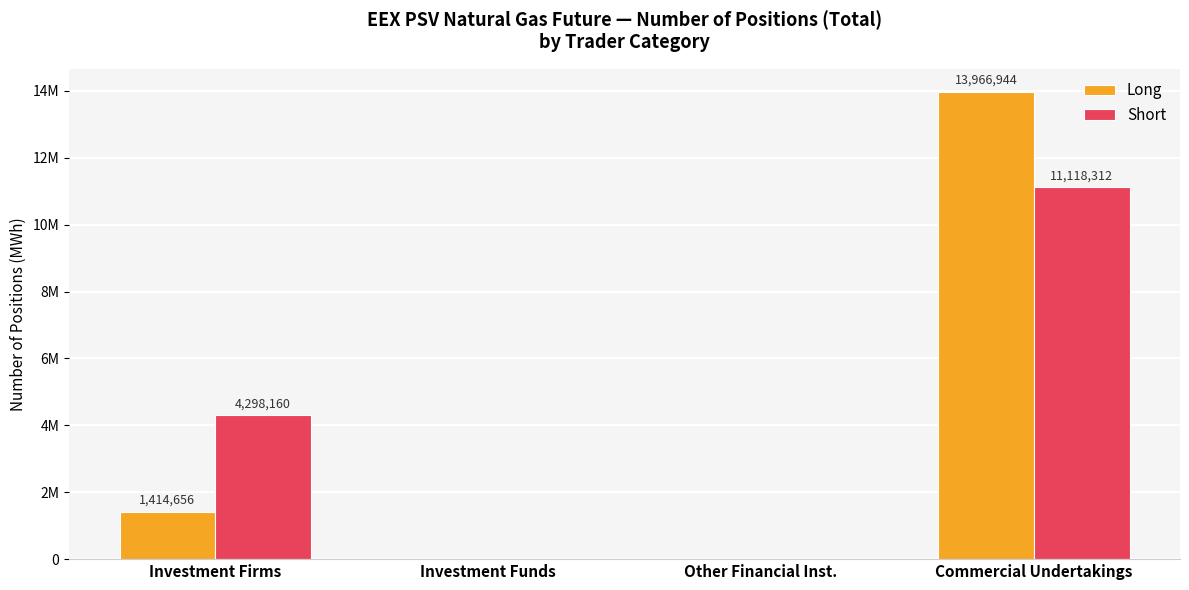

What are all the series names shown in the legend?

Long, Short